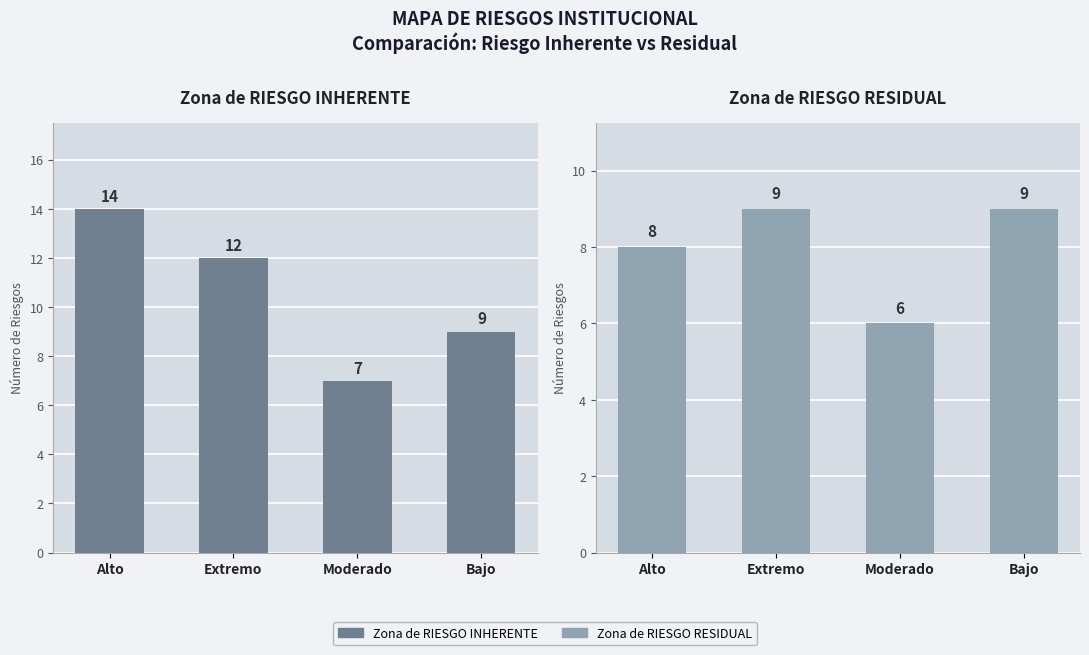

Reading left to right, transcribe all the data shown in this chart.

Zona de RIESGO INHERENTE: 14	12	7	9
Zona de RIESGO RESIDUAL: 8	9	6	9